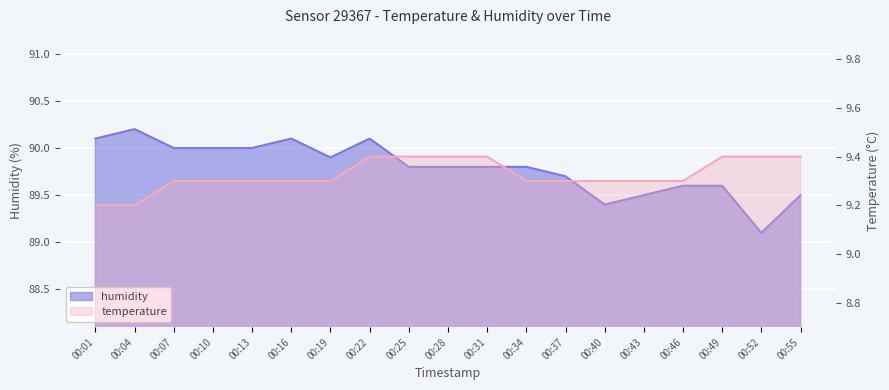

What is the minimum value for humidity?

89.1